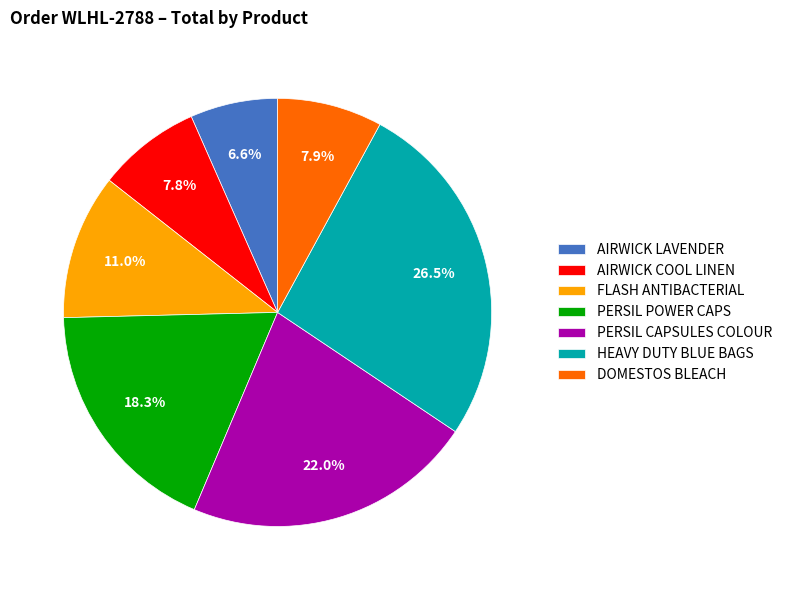

Approximately how many times larger is the value at AIRWICK COOL LINEN compared to PERSIL CAPSULES COLOUR?

0.4